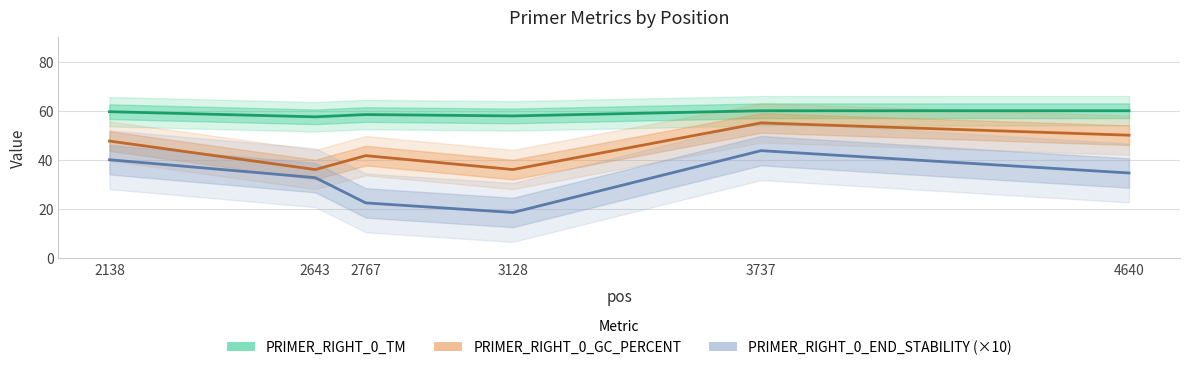

Is this an area chart (filled region under the line)?

No